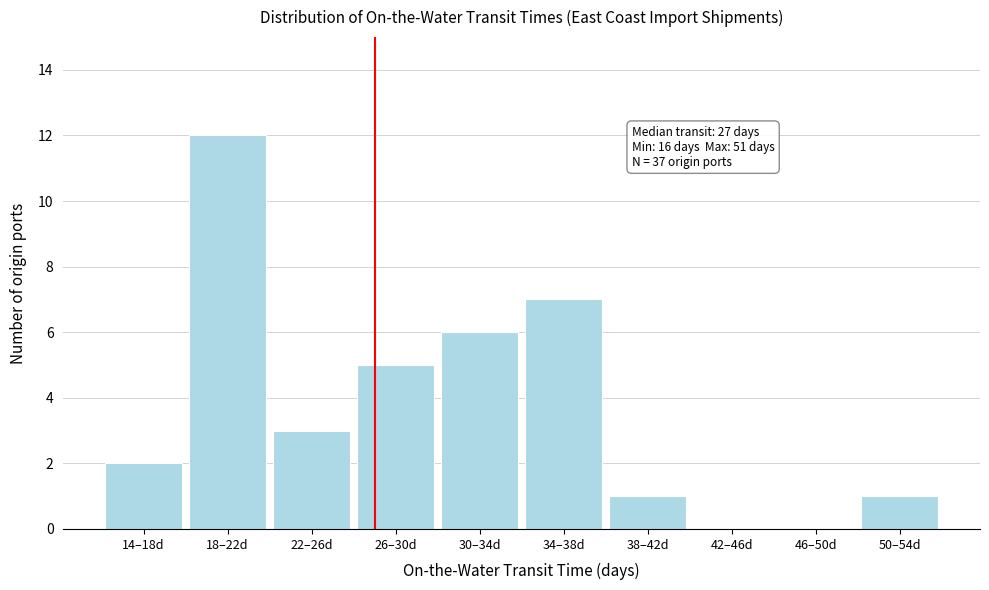

Reading left to right, extract all data points from this chart.

14–18d=2	18–22d=12	22–26d=3	26–30d=5	30–34d=6	34–38d=7	38–42d=1	42–46d=0	46–50d=0	50–54d=1